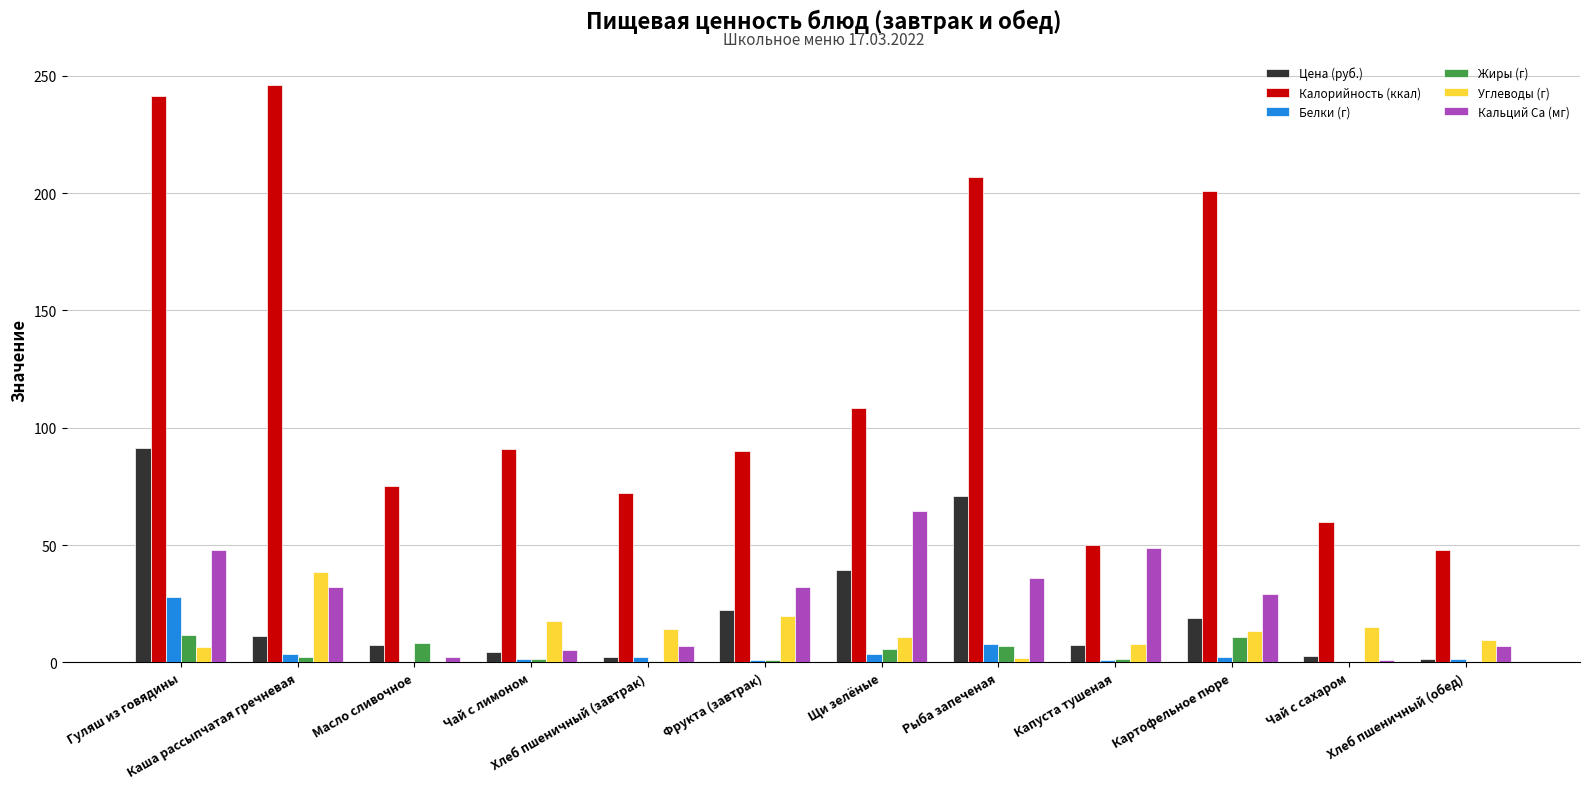

Between Гуляш из говядины and Чай с лимоном, which series saw the biggest shift?

Калорийность (ккал)